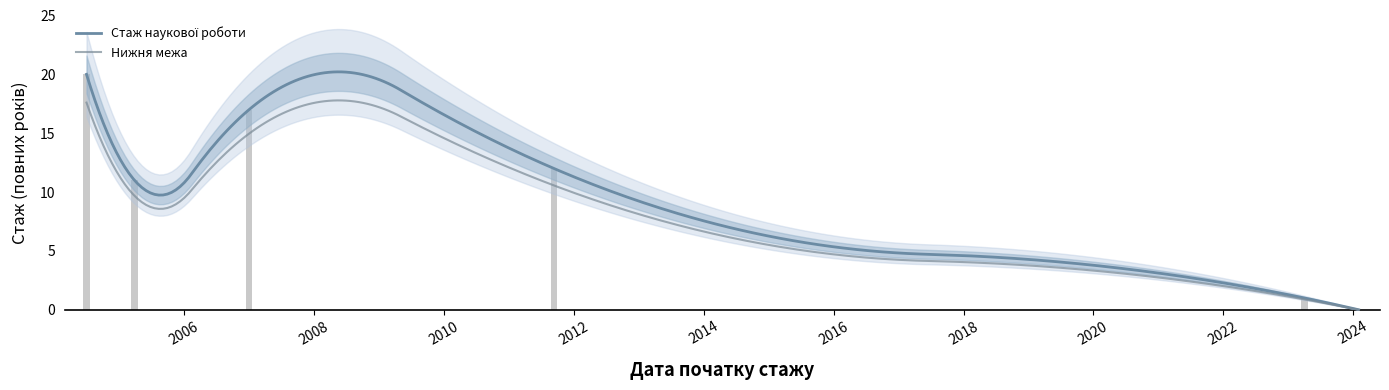

Are the bars horizontal?

No